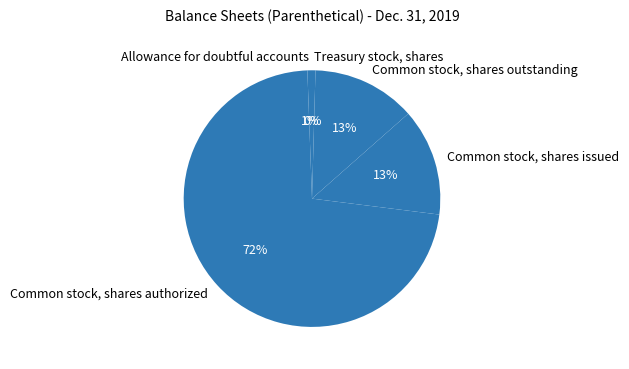

True or false: Common stock, shares authorized accounts for 72% of the total.

True